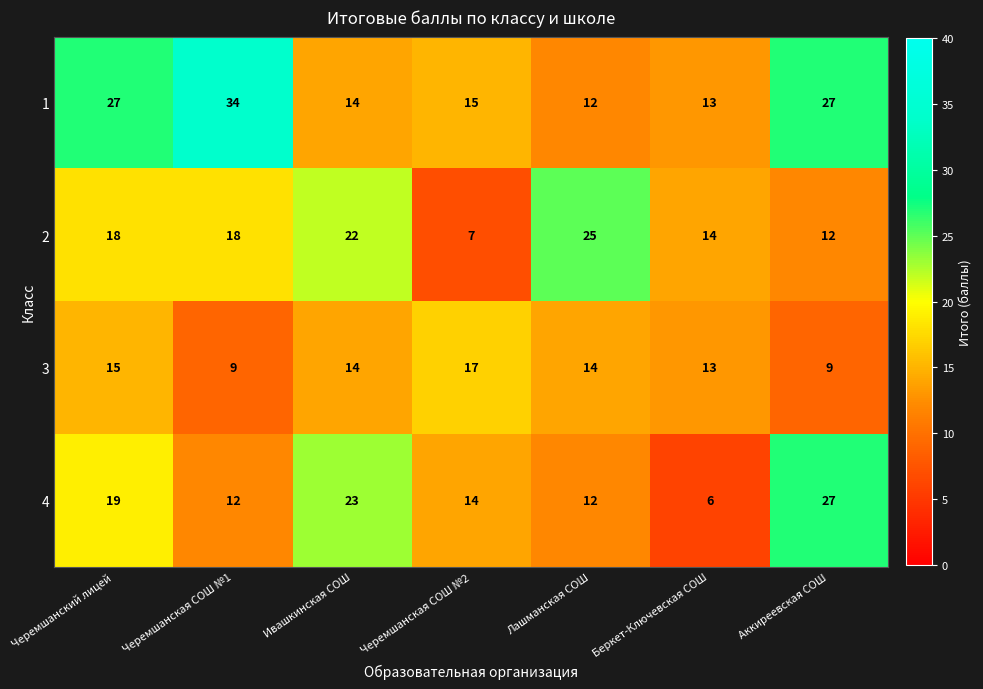

At which category is the sum across all series the highest?

Черемшанский лицей